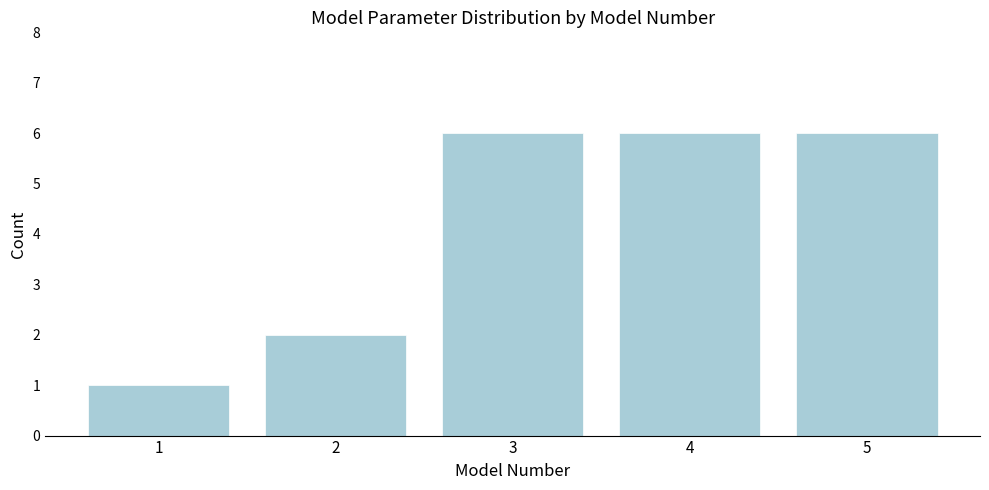

Reading left to right, what are all the values shown in this chart?

1=1	2=2	3=6	4=6	5=6